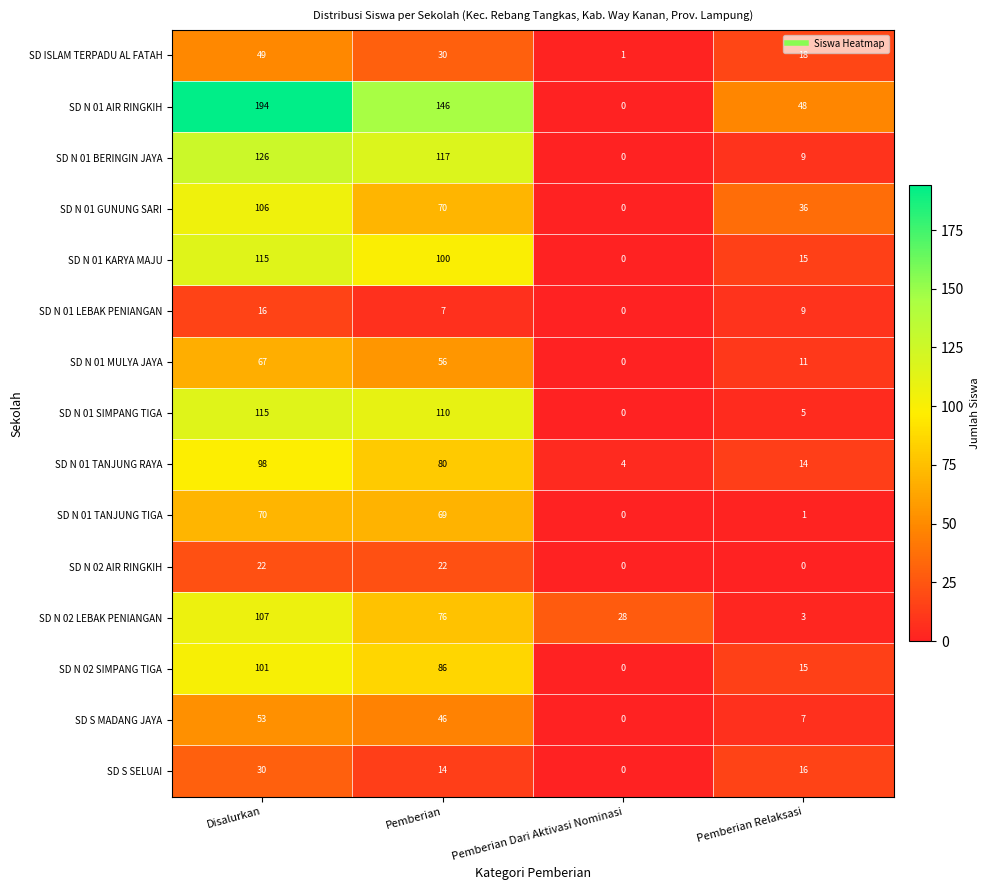

Which category has the lowest value in the SD N 02 SIMPANG TIGA series?

Pemberian Dari Aktivasi Nominasi